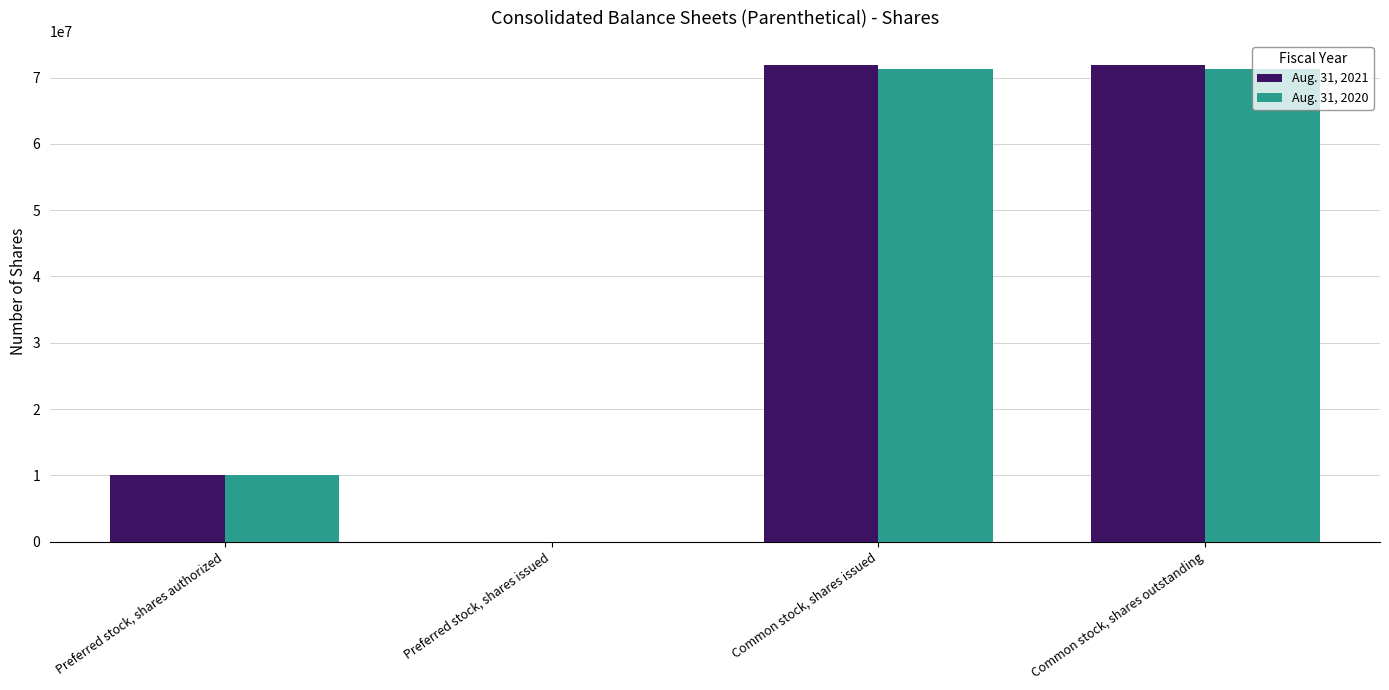

Which series changed the most between Preferred stock, shares issued and Common stock, shares issued?

Aug. 31, 2021